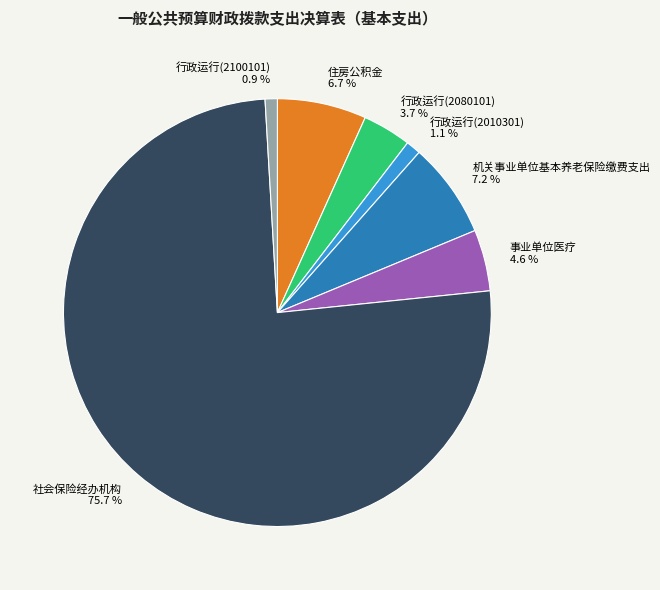

What percentage is the 事业单位医疗 slice, to the nearest percent?

5%